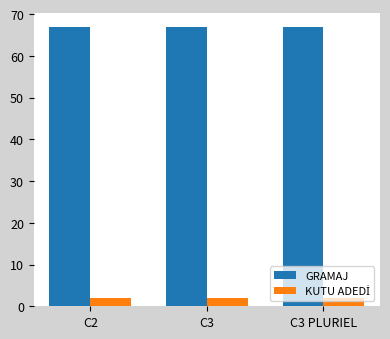

How many bars are there in total?

6